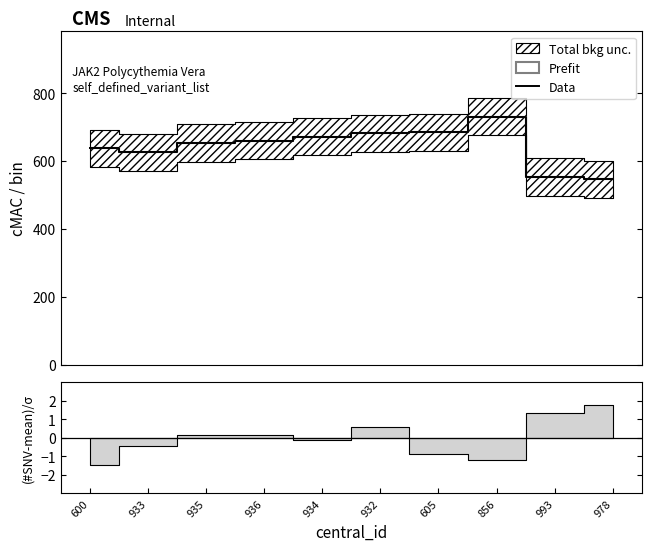

True or false: the data has more than 2 interior local peaks.

False